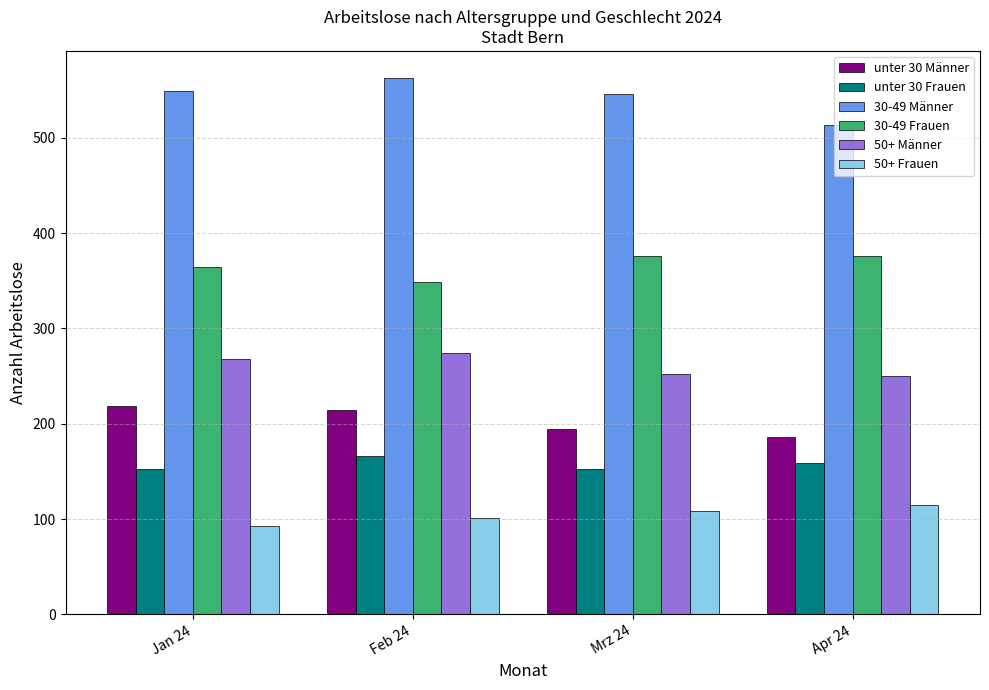

The unter 30 Männer series shows 130 at Mrz 24. True or false?

False